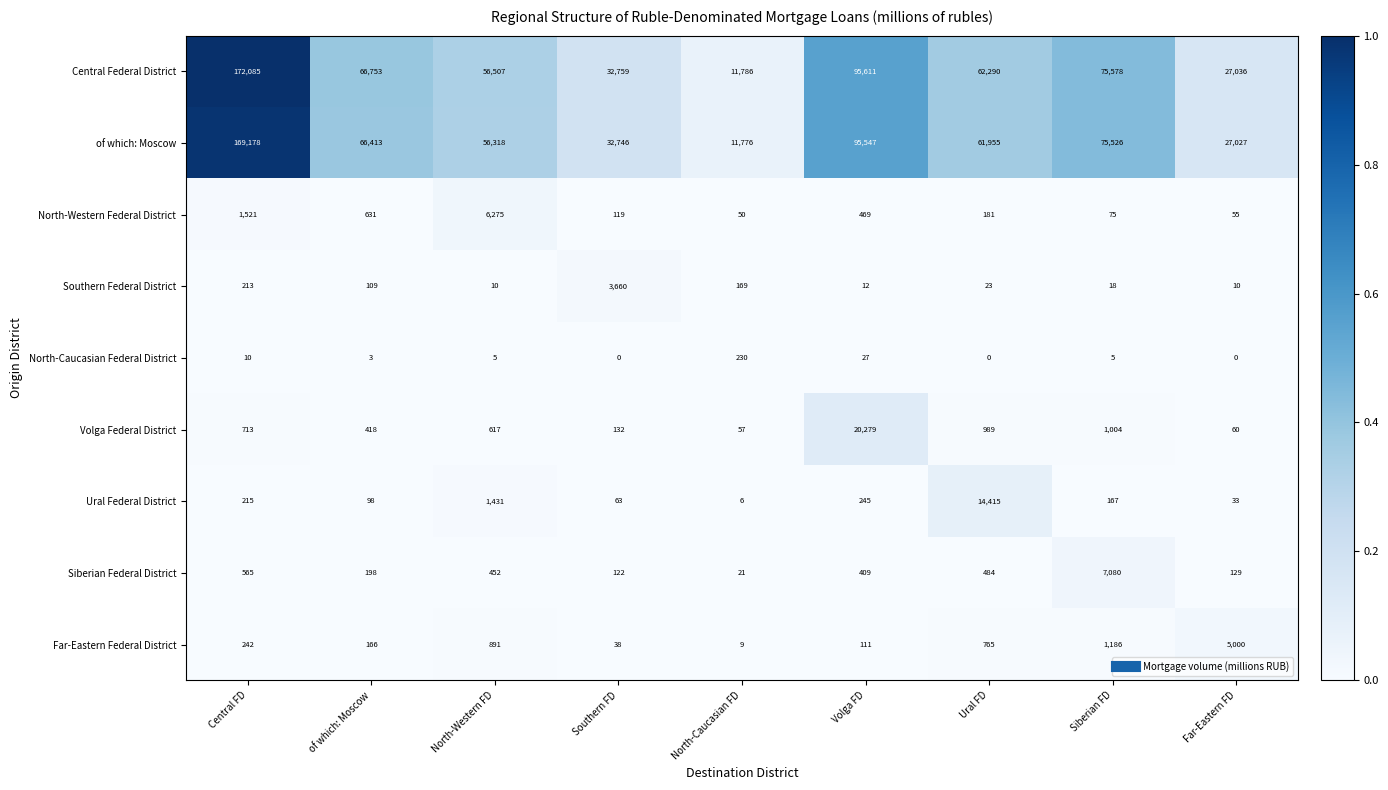

True or false: Central Federal District has a value of 27036 at Far-Eastern FD.

True